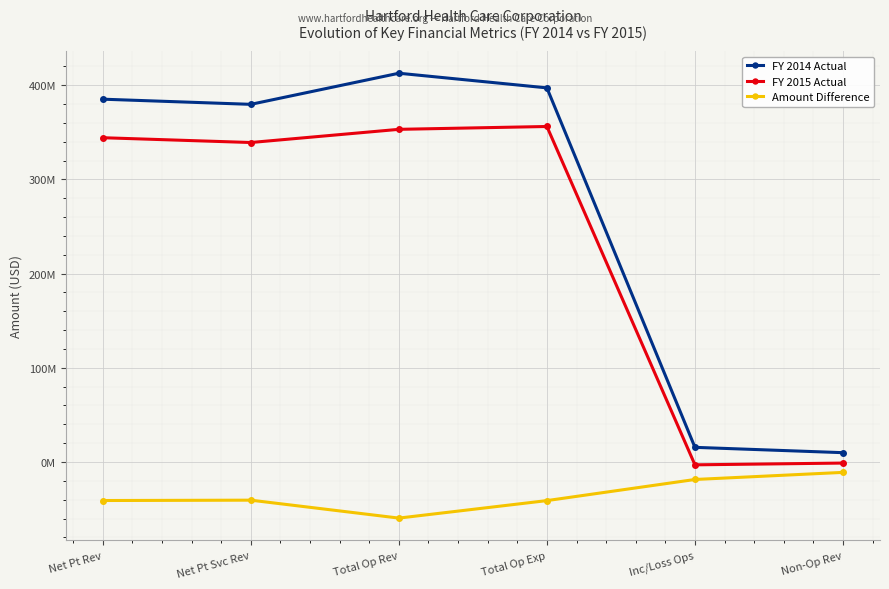

What is the average value of the FY 2015 Actual series?

231422286